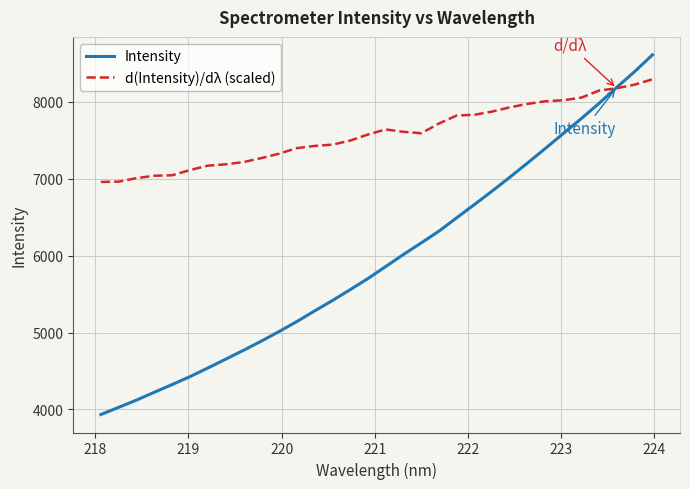

Which series has the largest range (max minus min)?

Intensity